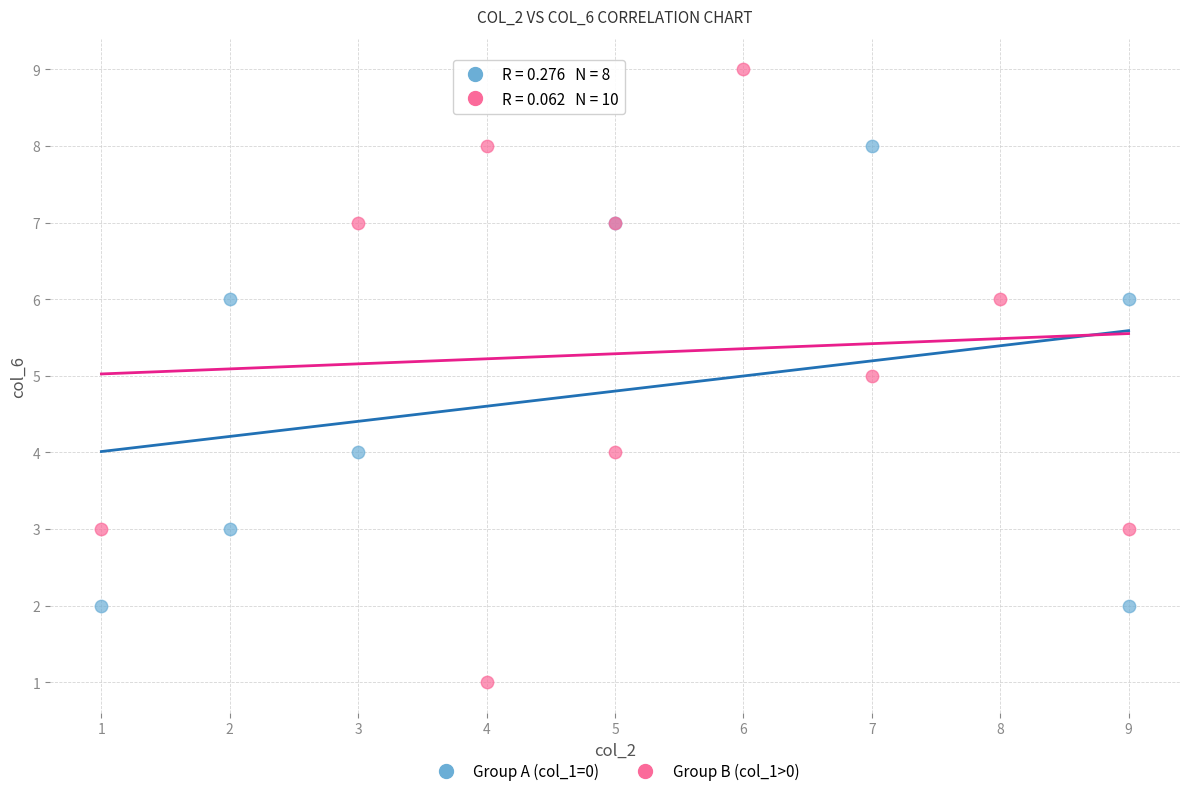

Which series has the largest Y range (max minus min)?

Group B (col_1>0)